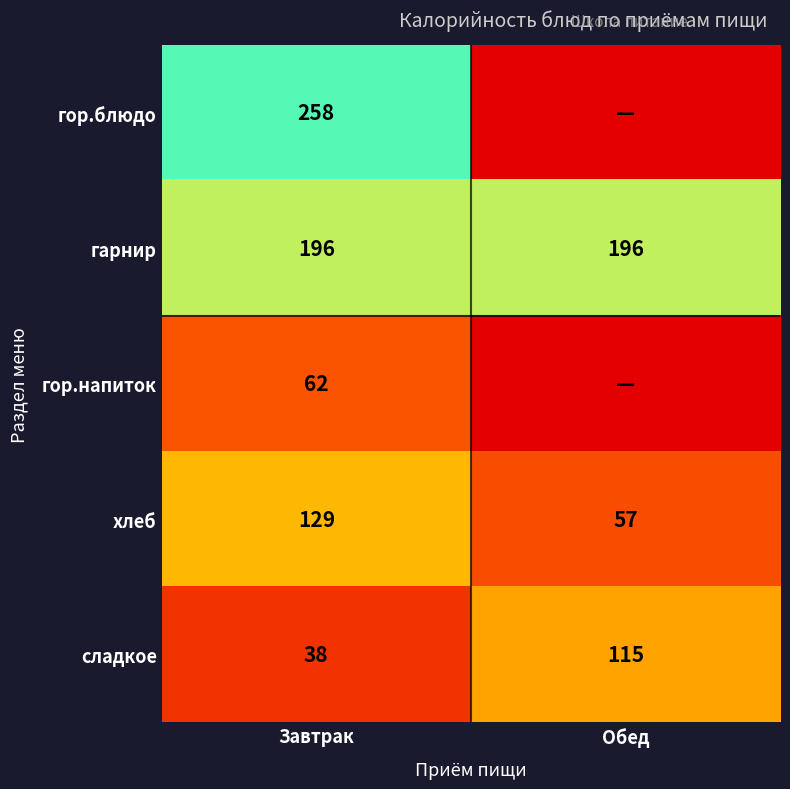

What is the total value across all series at Завтрак?

683